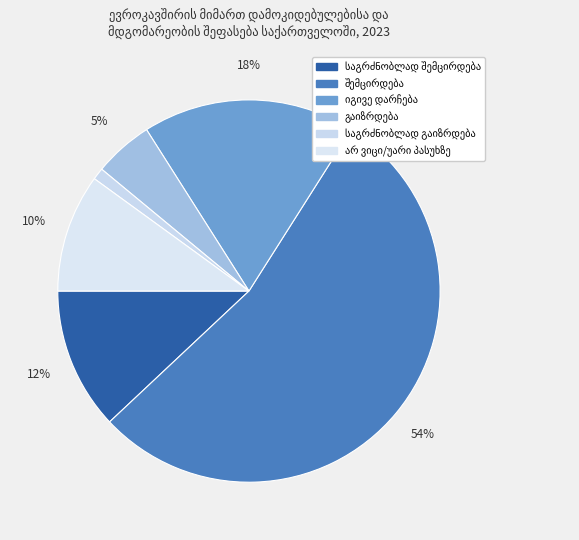

Count the number of slices in the pie.

6